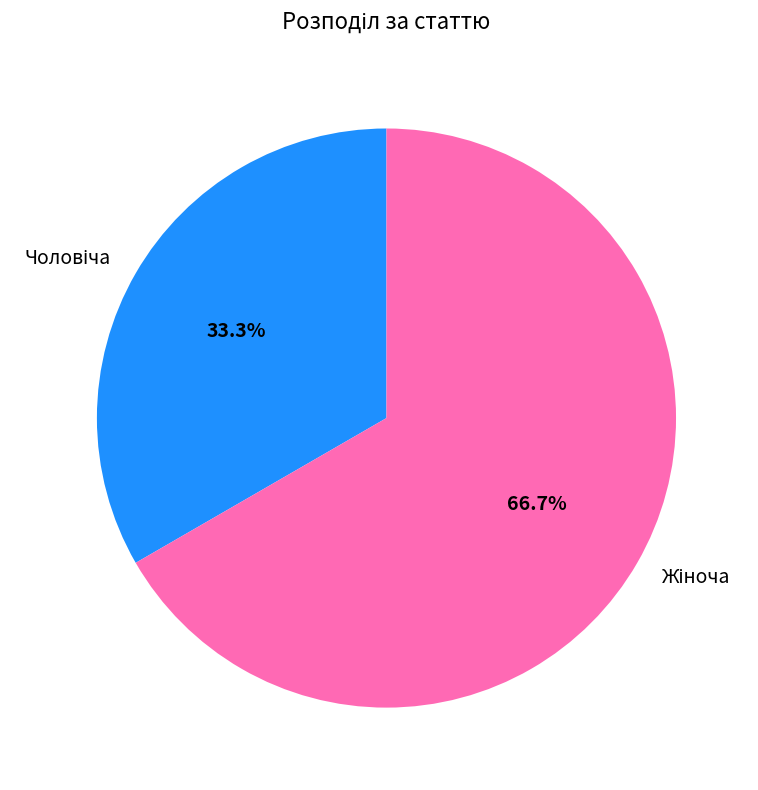

Is there a majority slice in this chart?

Yes